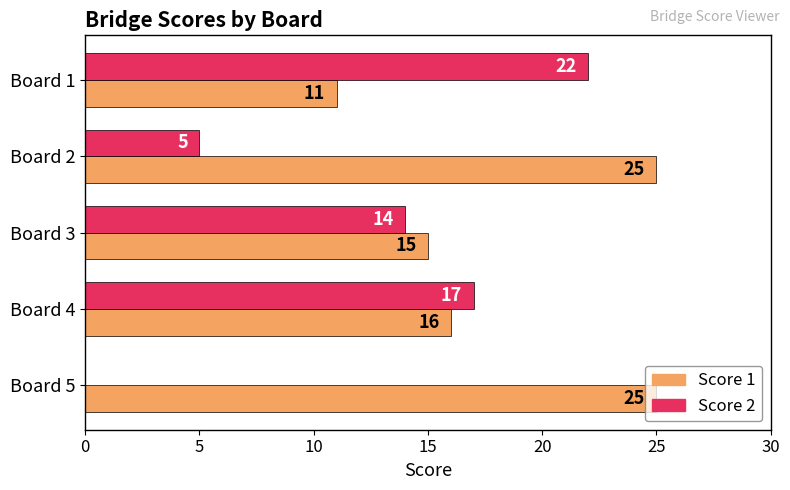

Which series has the largest total across all categories?

Score 1